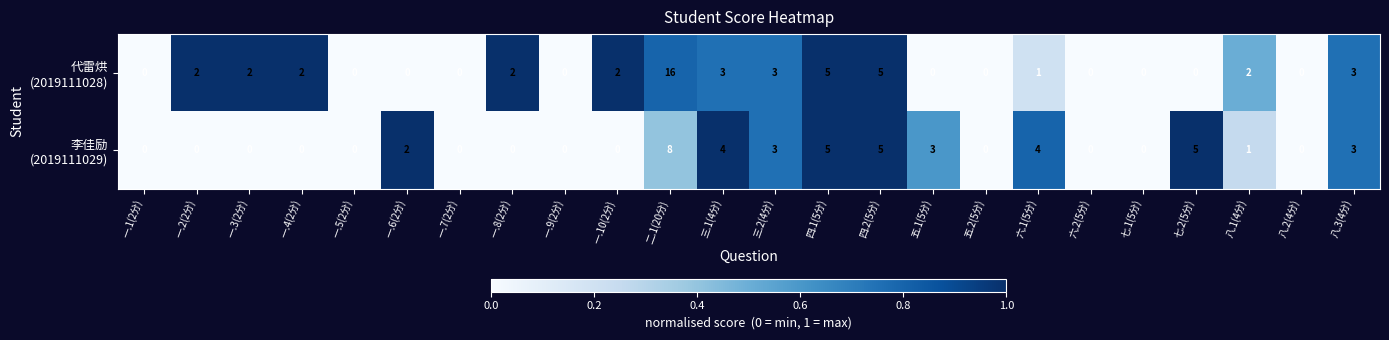

At which category is the sum across all series the highest?

二.1(20分)